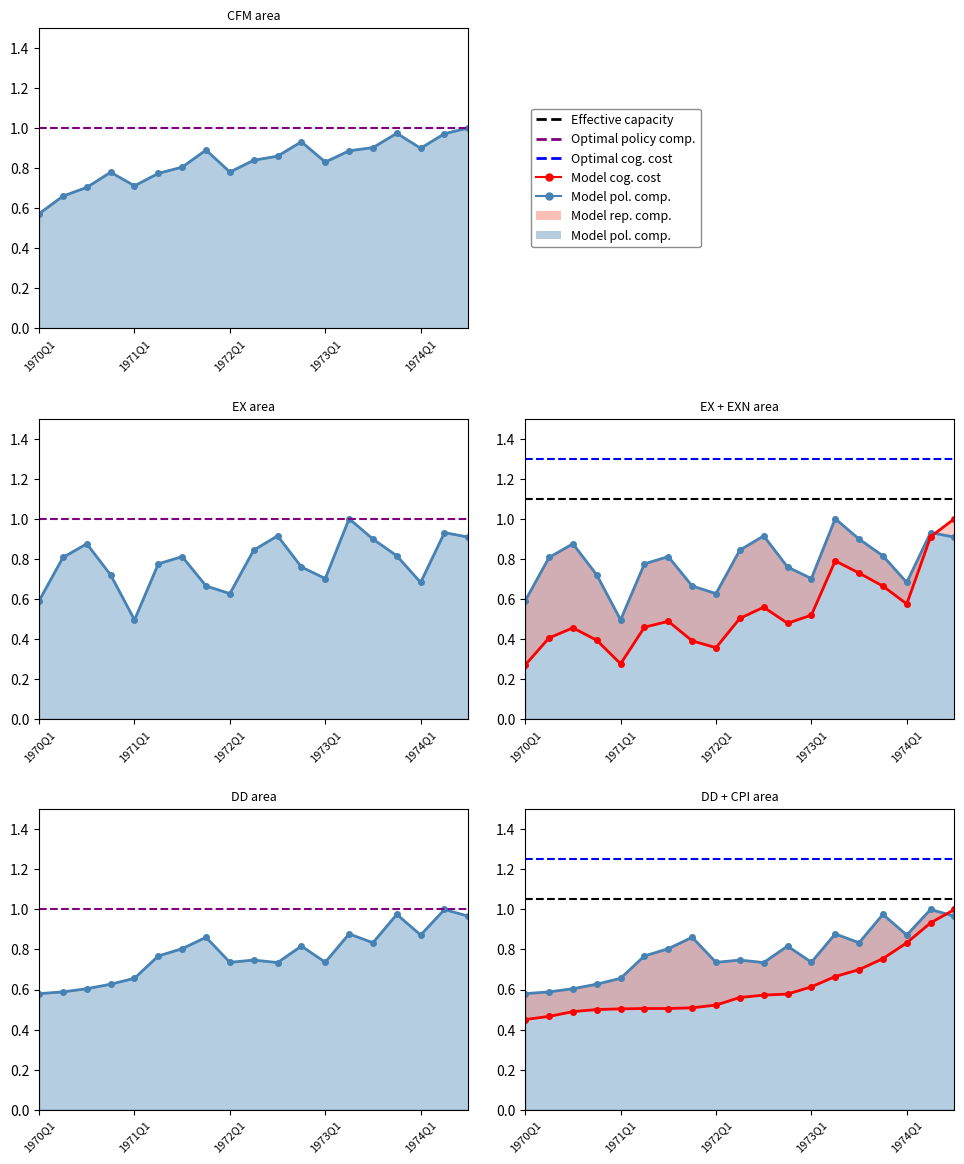

Which has a higher value, 1973Q1 or 1970Q2?

1973Q1